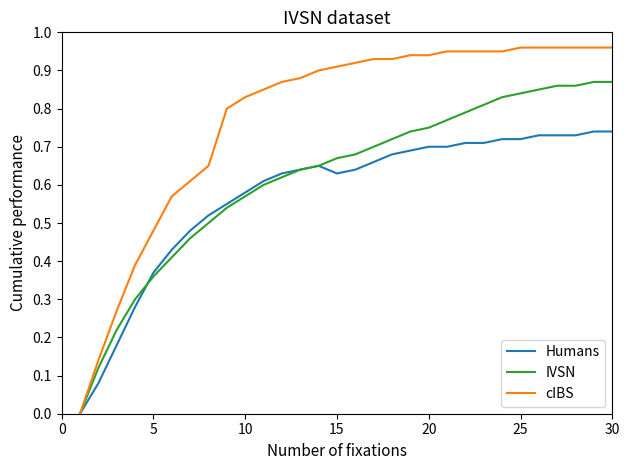

List the series in order of their overall mean, lowest first.

Humans, IVSN, cIBS